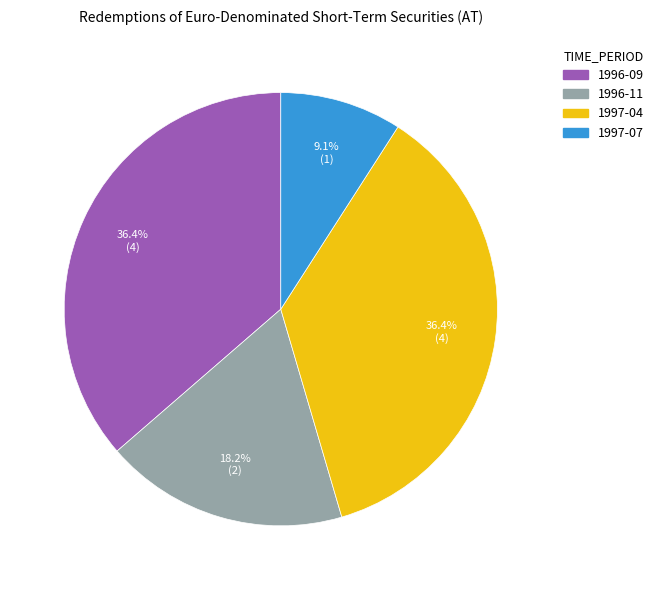

How many slices are in this pie chart?

4